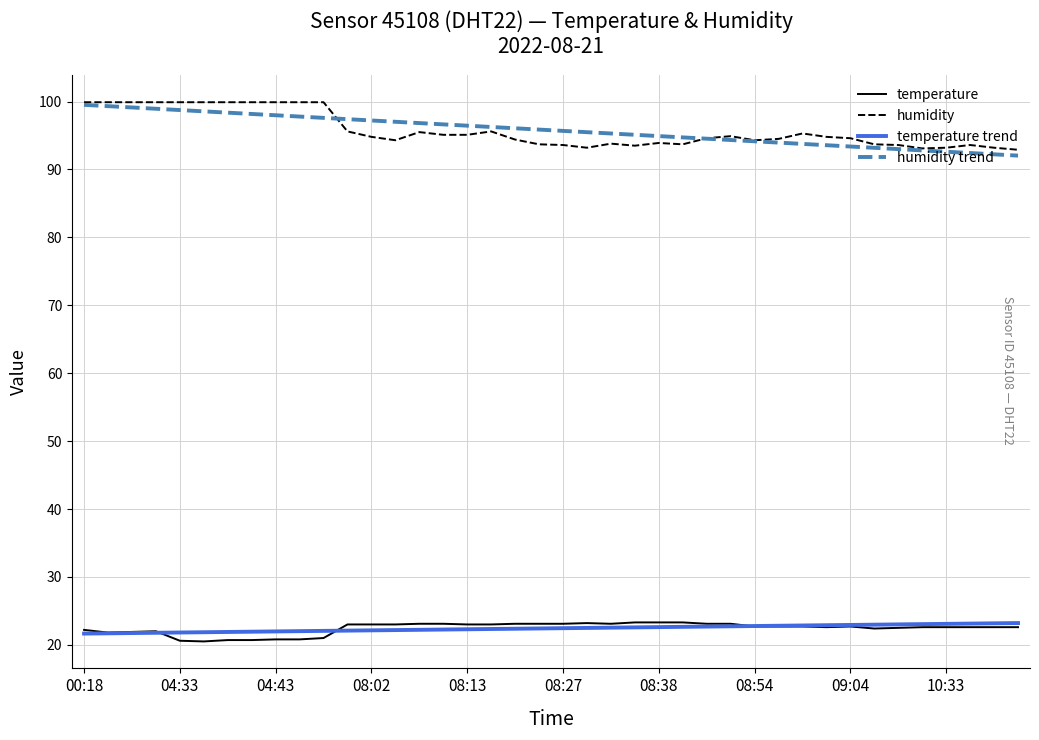

Count the number of categories in the chart.

40